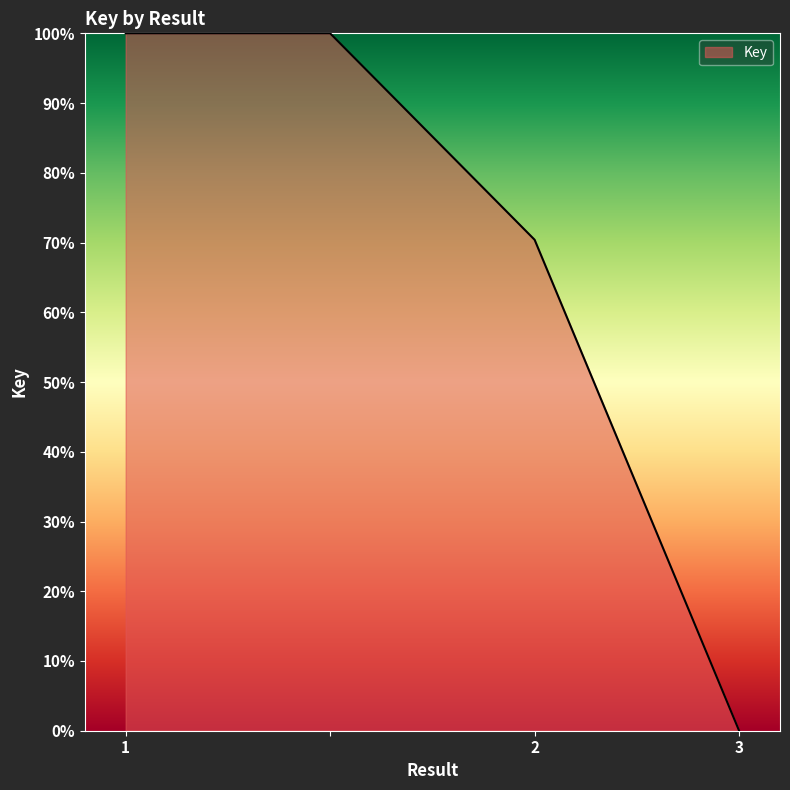

How many values are below 100?

2